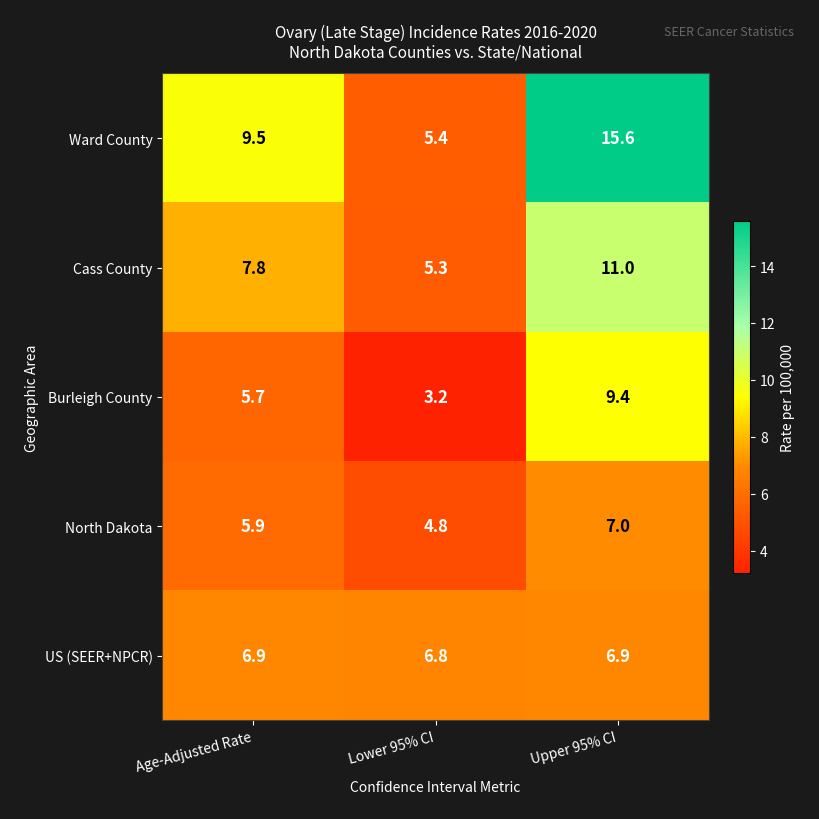

List the series in order of their peak value, highest first.

Ward County, Cass County, Burleigh County, North Dakota, US (SEER+NPCR)